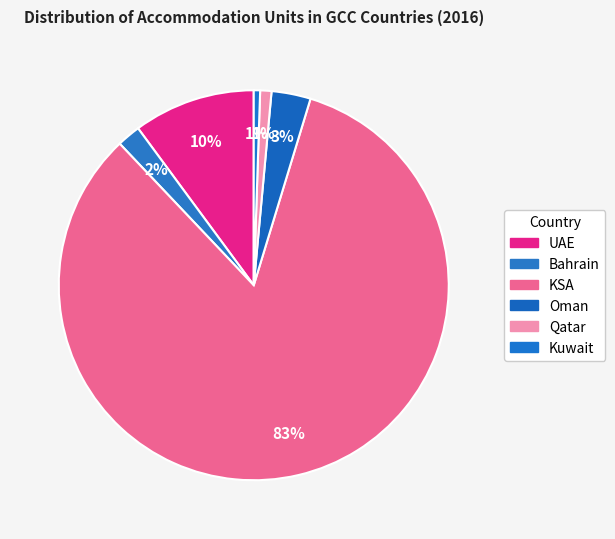

How many slices are in this pie chart?

6